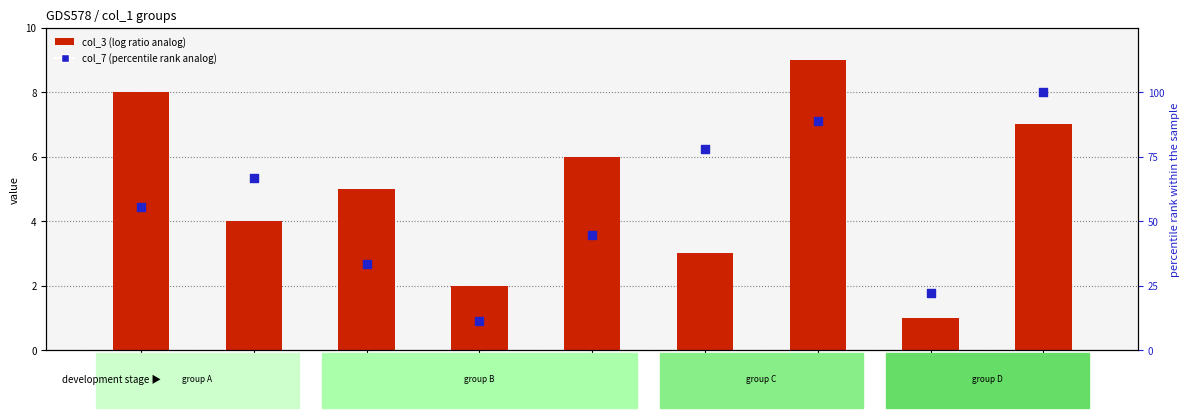

Is the value of col_3 at GSM14663 greater than the value of col_7 (percentile rank) at GSM14665?

No